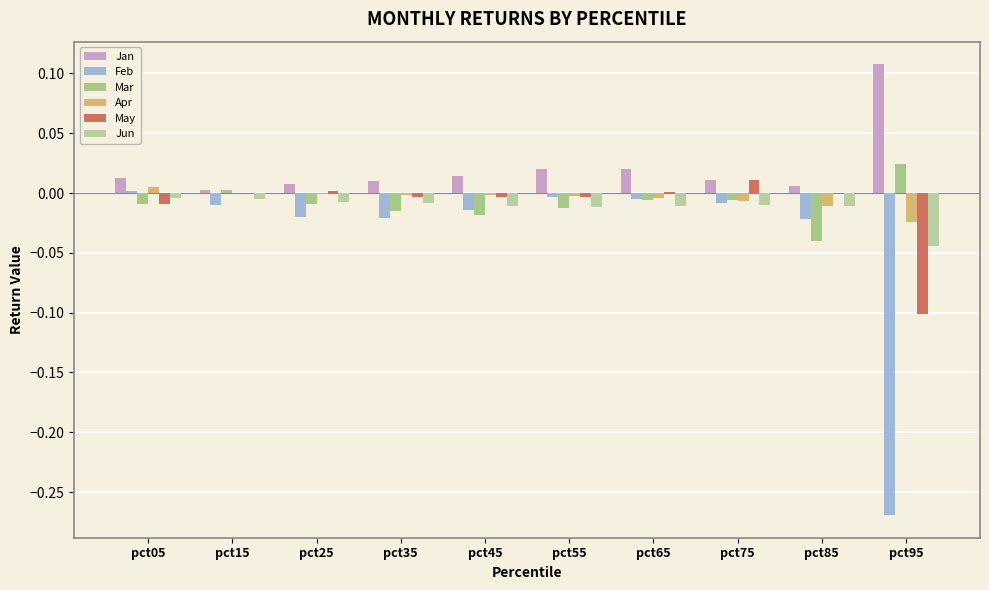

Is the value of Feb at pct25 greater than the value of Mar at pct55?

No